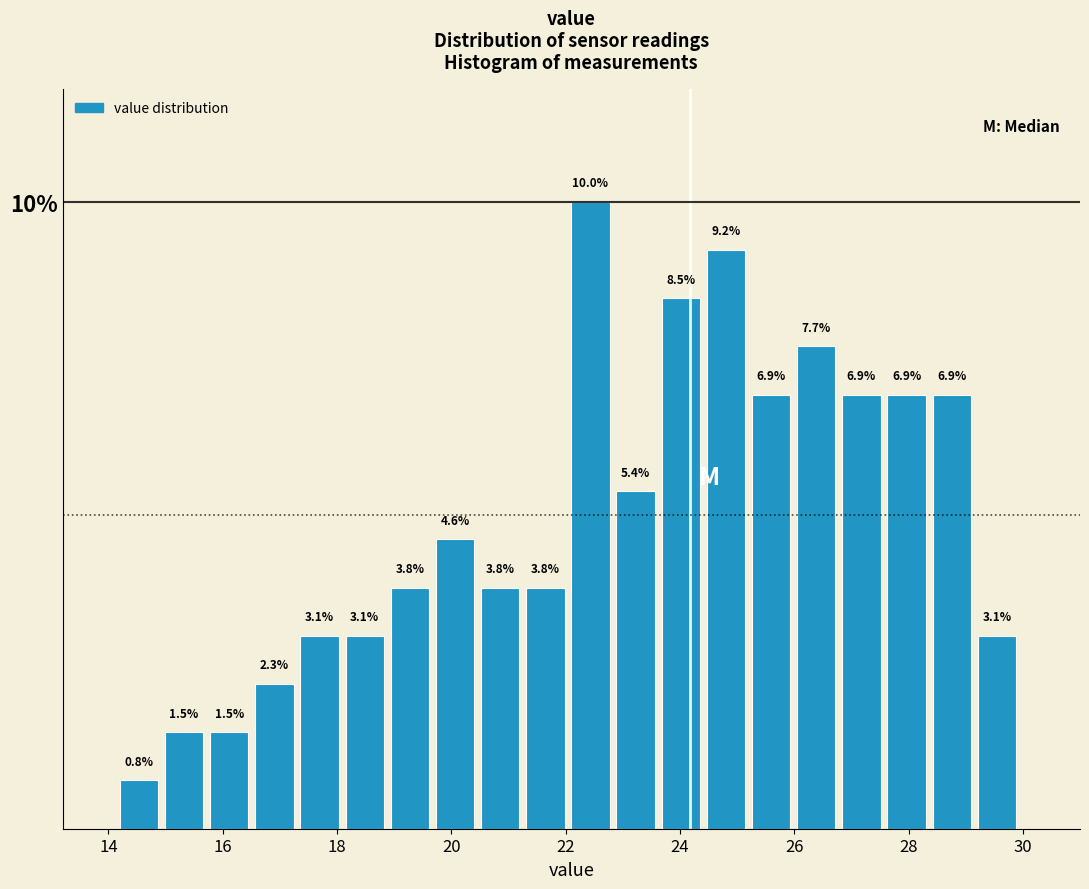

Read against the x-axis, roughly where is the centre of the tallest bar?

22.4